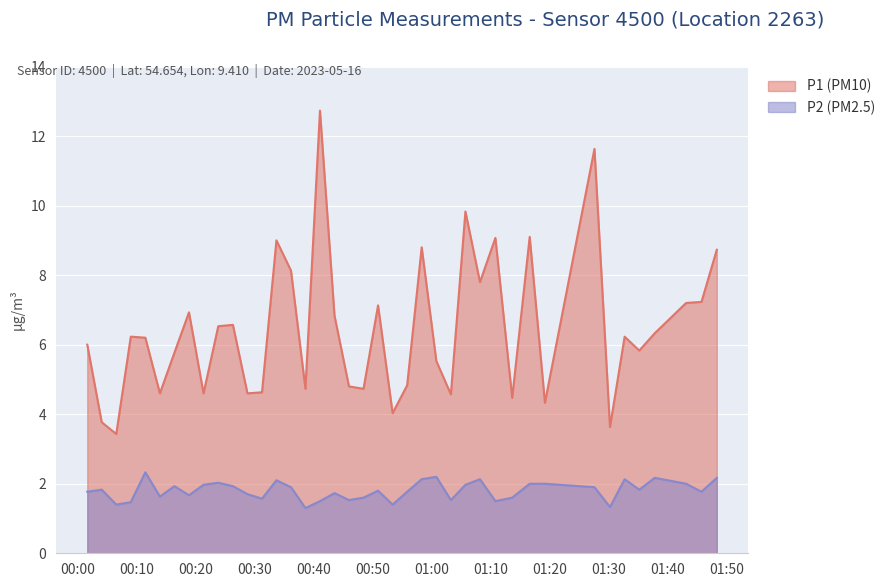

True or false: P2 and P1 cross at least once.

False